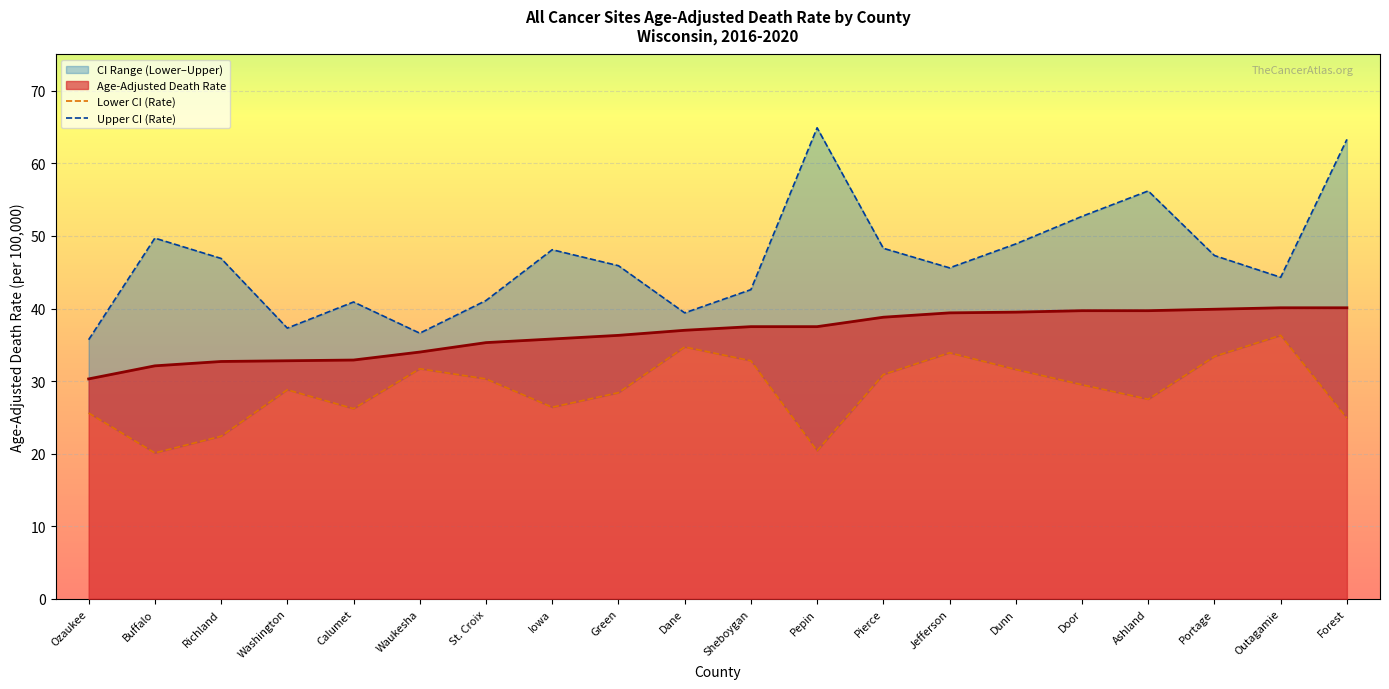

Where is Lower CI (Rate) nearest to the value 28?

Green